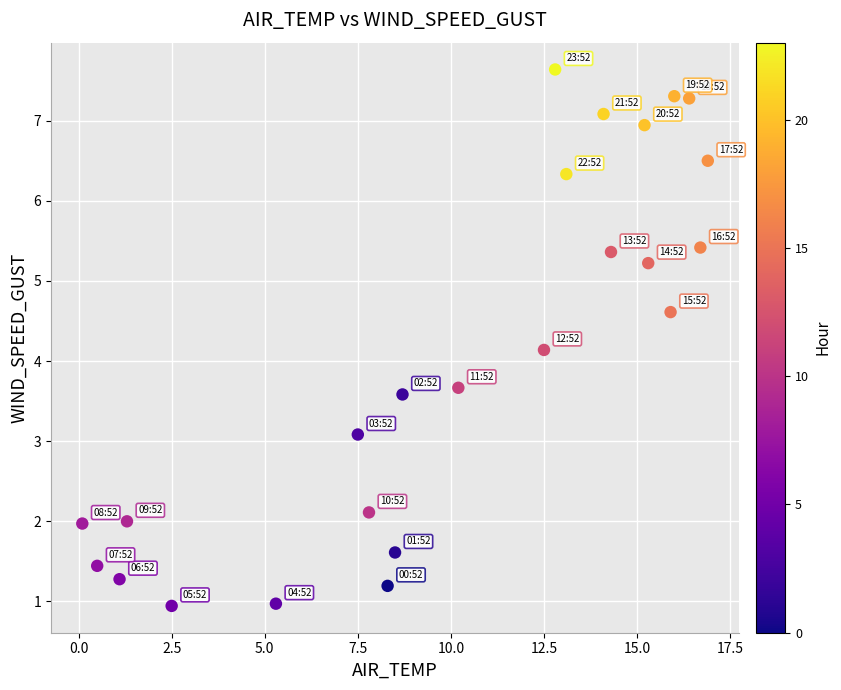

What is the range of Y values (max minus min)?

6.7